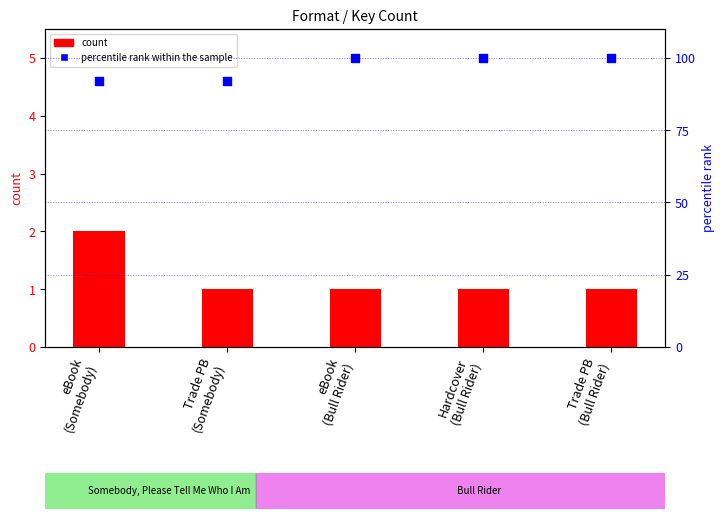

At how many categories does at least one series exceed 82?

5